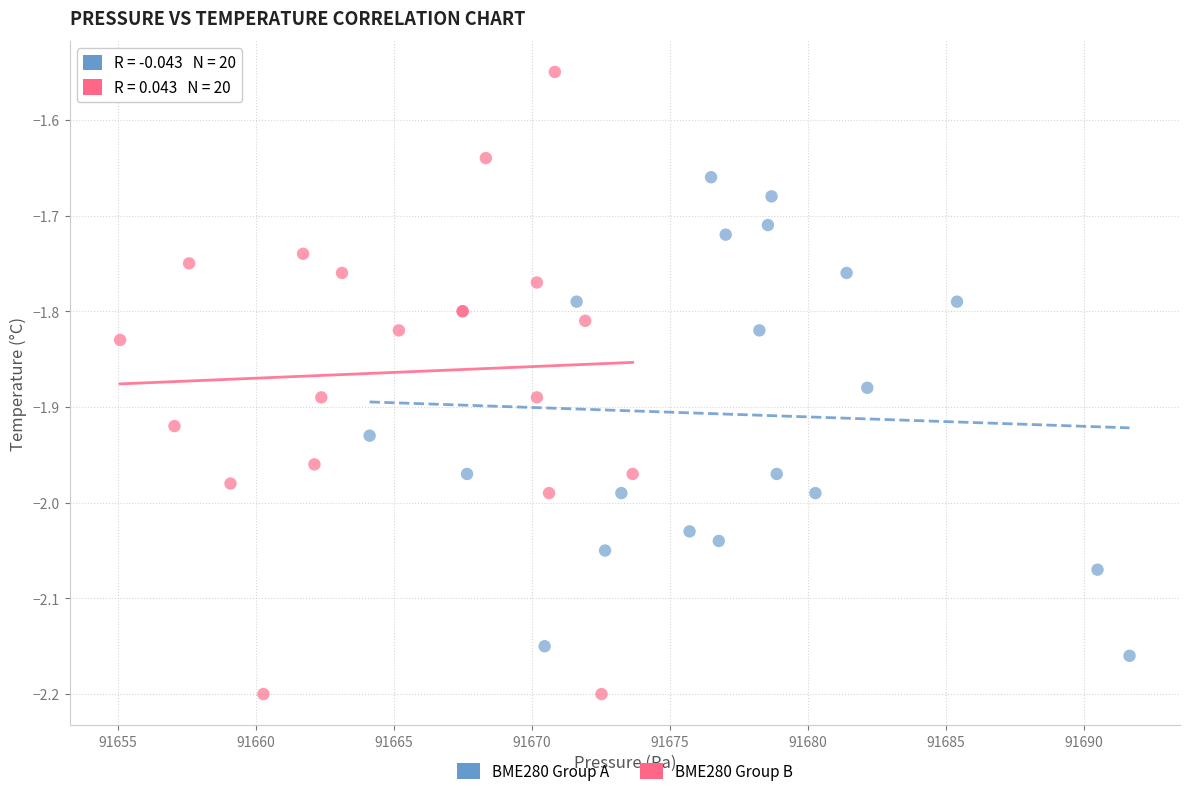

Which series has the largest Y range (max minus min)?

BME280 Group B